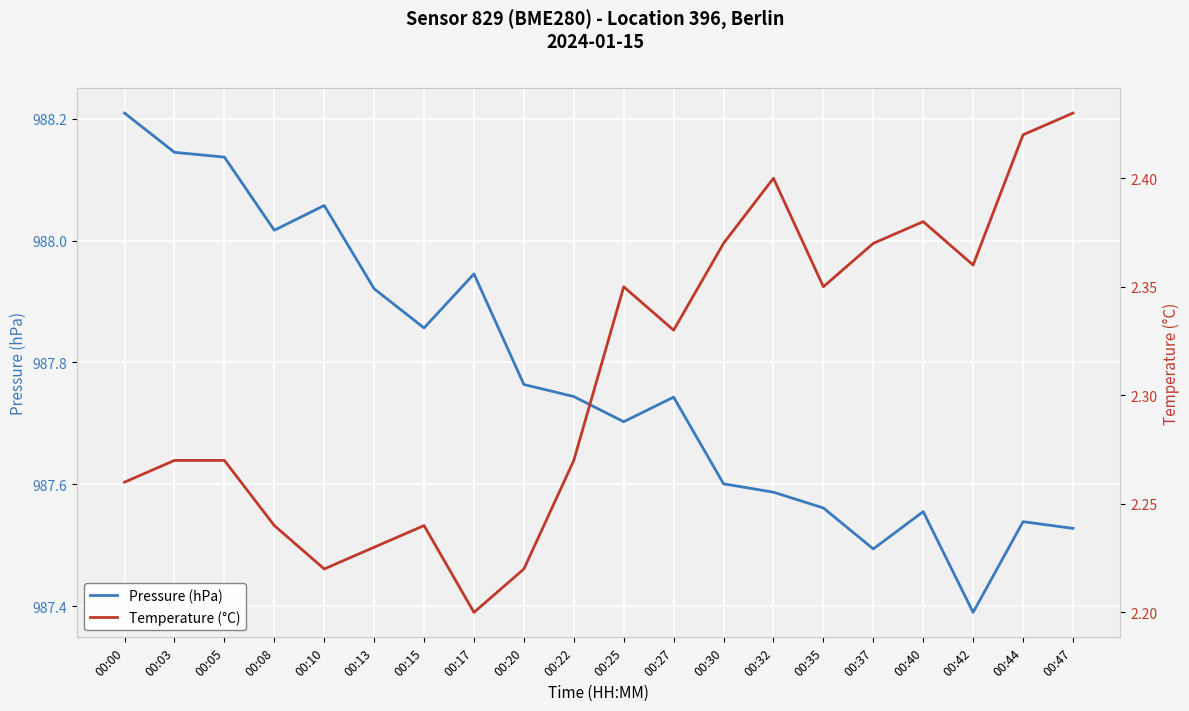

Reading right to left, list all the values displayed in this chart.

Pressure (hPa): 00:47=987.5	00:44=987.5	00:42=987.4	00:40=987.6	00:37=987.5	00:35=987.6	00:32=987.6	00:30=987.6	00:27=987.7	00:25=987.7	00:22=987.7	00:20=987.8	00:17=987.9	00:15=987.9	00:13=987.9	00:10=988.1	00:08=988.0	00:05=988.1	00:03=988.1	00:00=988.2
Temperature (°C): 00:47=2.4	00:44=2.4	00:42=2.4	00:40=2.4	00:37=2.4	00:35=2.4	00:32=2.4	00:30=2.4	00:27=2.3	00:25=2.4	00:22=2.3	00:20=2.2	00:17=2.2	00:15=2.2	00:13=2.2	00:10=2.2	00:08=2.2	00:05=2.3	00:03=2.3	00:00=2.3